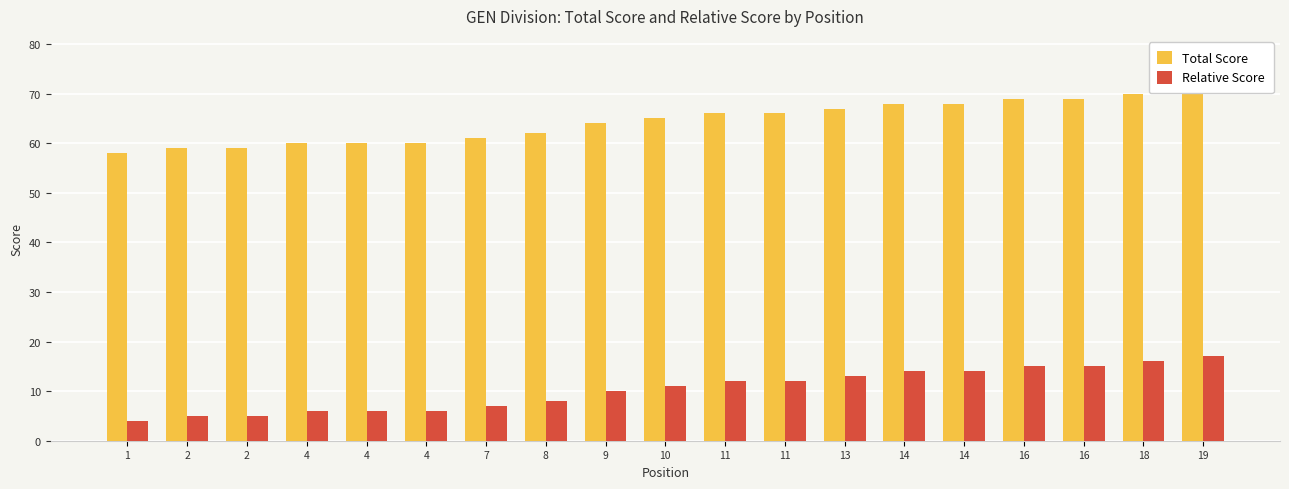

Which category has the highest value in the Total Score series?

19